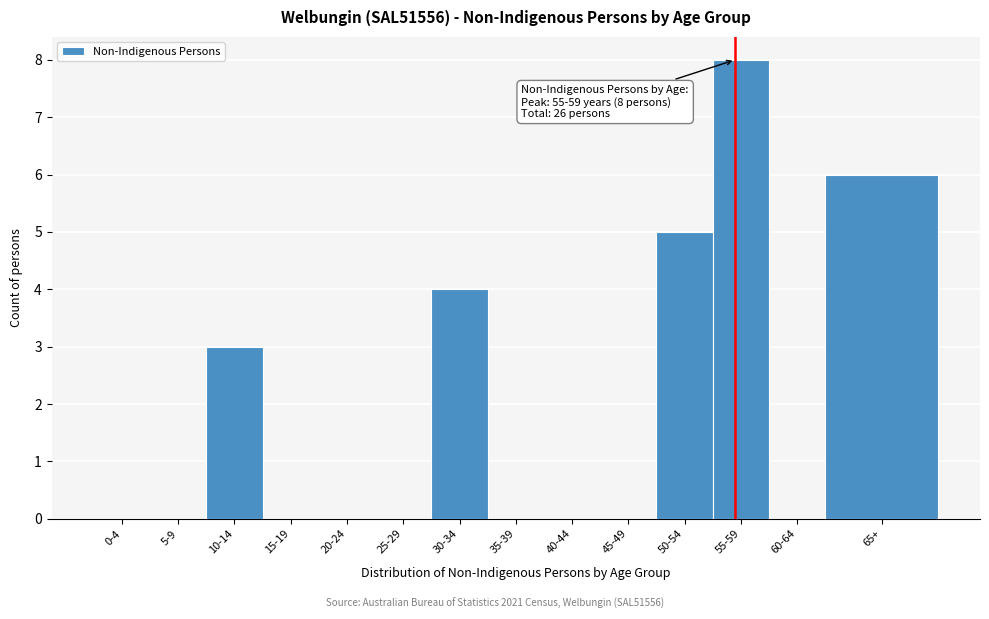

Reading left to right, list all the values displayed in this chart.

0-4=0	5-9=0	10-14=3	15-19=0	20-24=0	25-29=0	30-34=4	35-39=0	40-44=0	45-49=0	50-54=5	55-59=8	60-64=0	65+=6